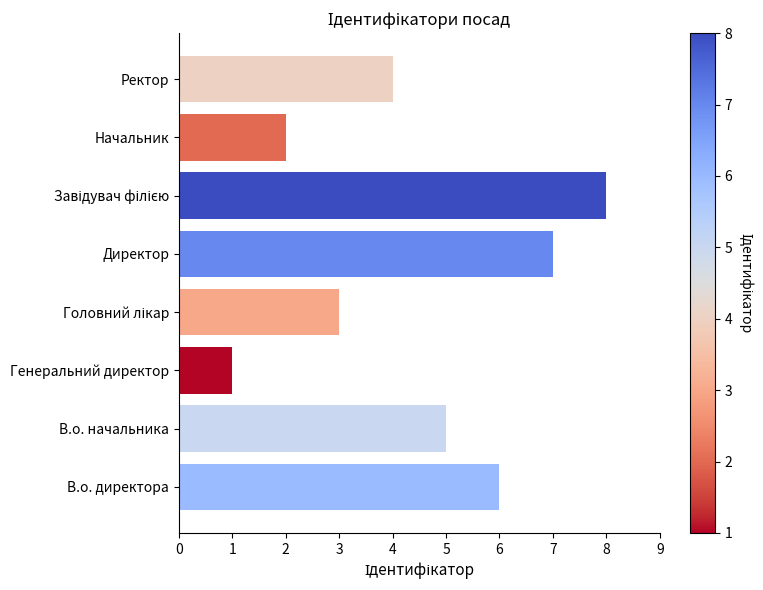

Is it true that the value at Начальник is 2?

True